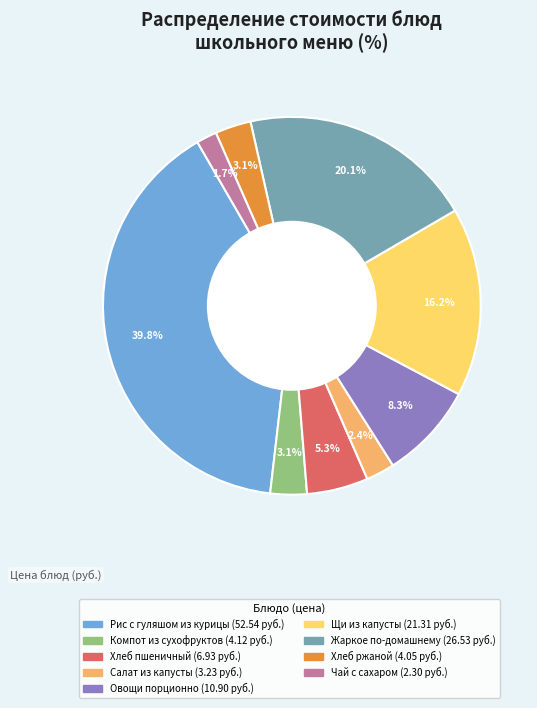

Count the number of slices in the pie.

9